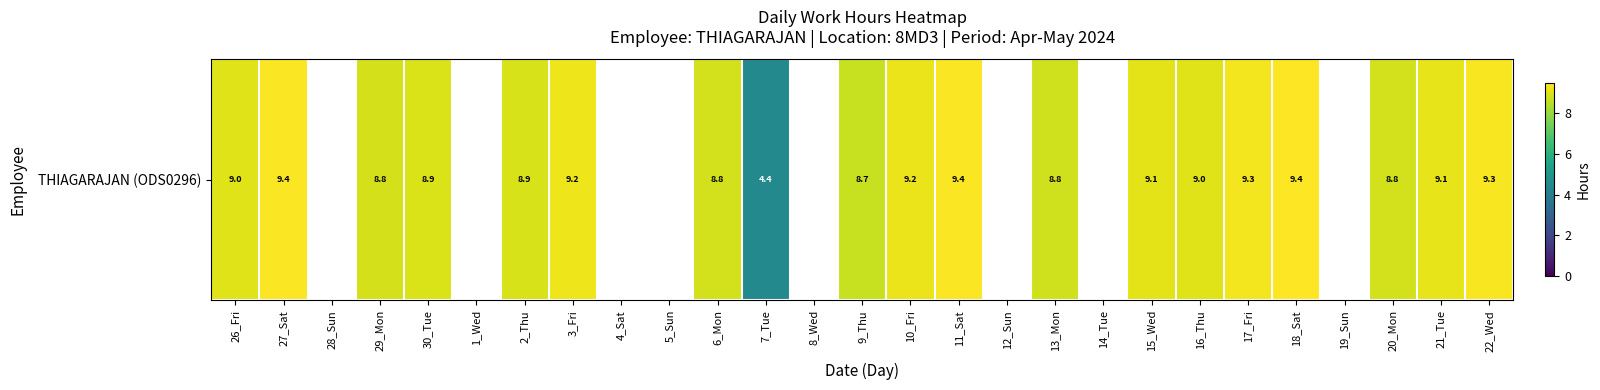

The chart shows a value of 15.1 at 10_Fri. True or false?

False